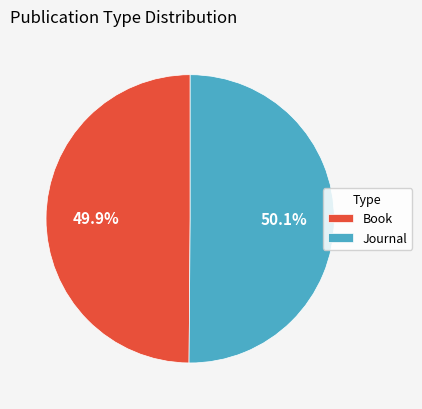

Approximately how many times larger is the value at Book compared to Journal?

1.0